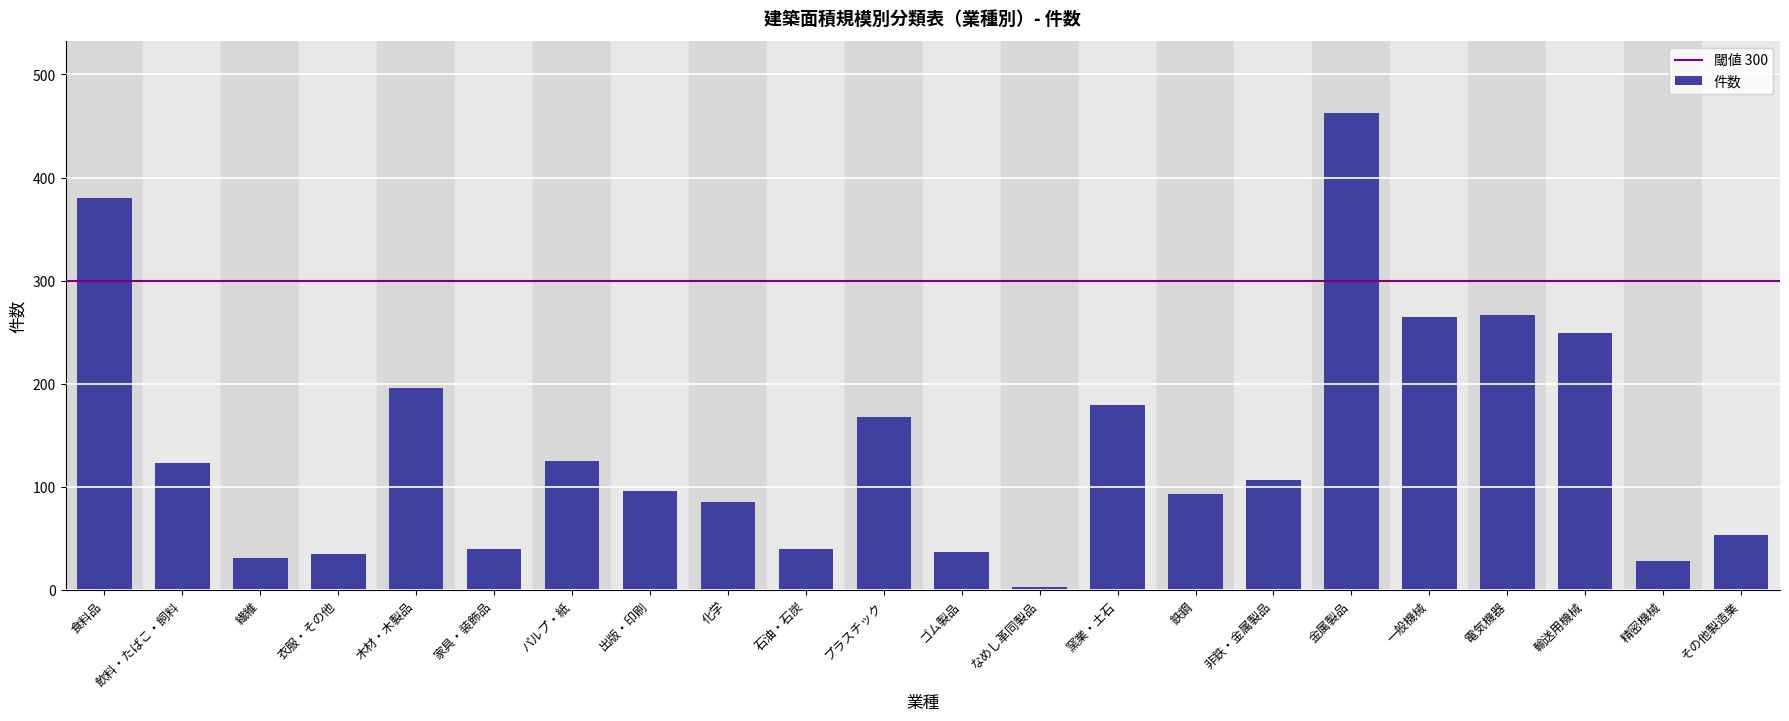

What is the difference between the maximum and minimum values?

460